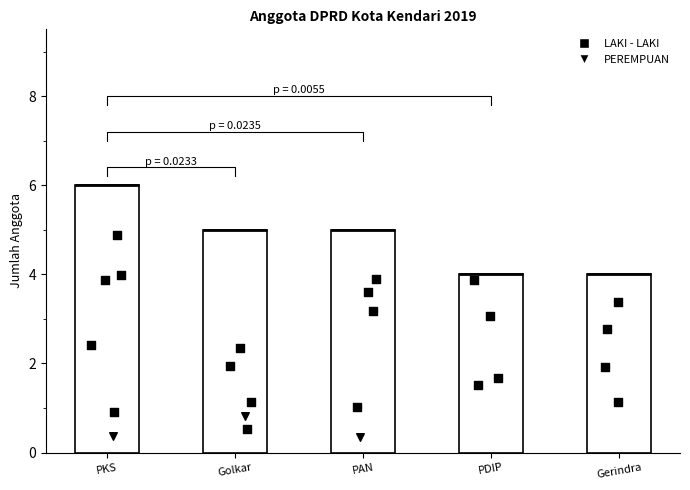

At which category is the sum across all series the highest?

PKS